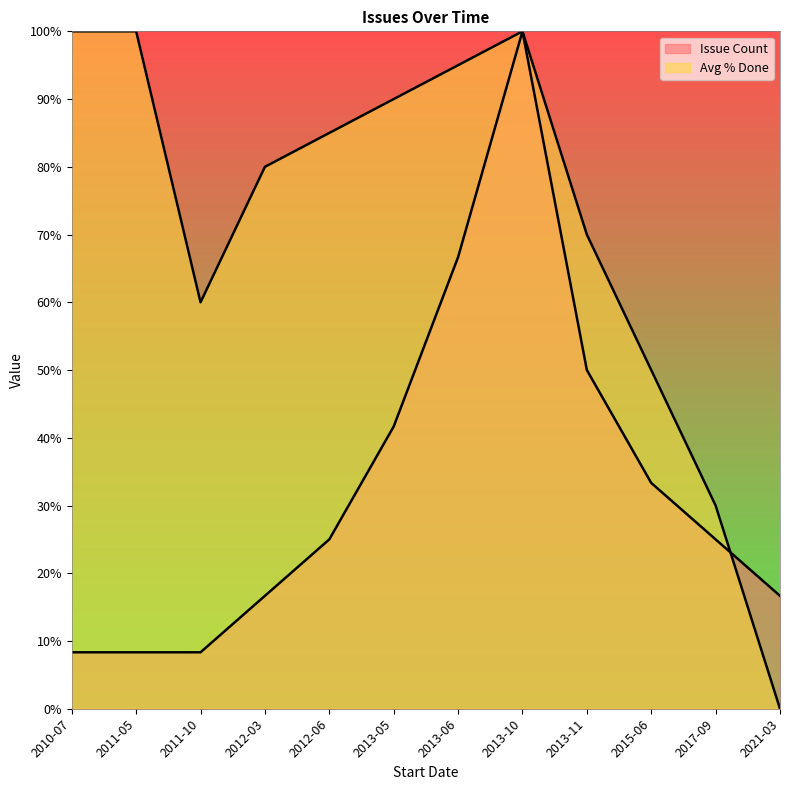

Does the chart display data point markers on the line(s)?

No